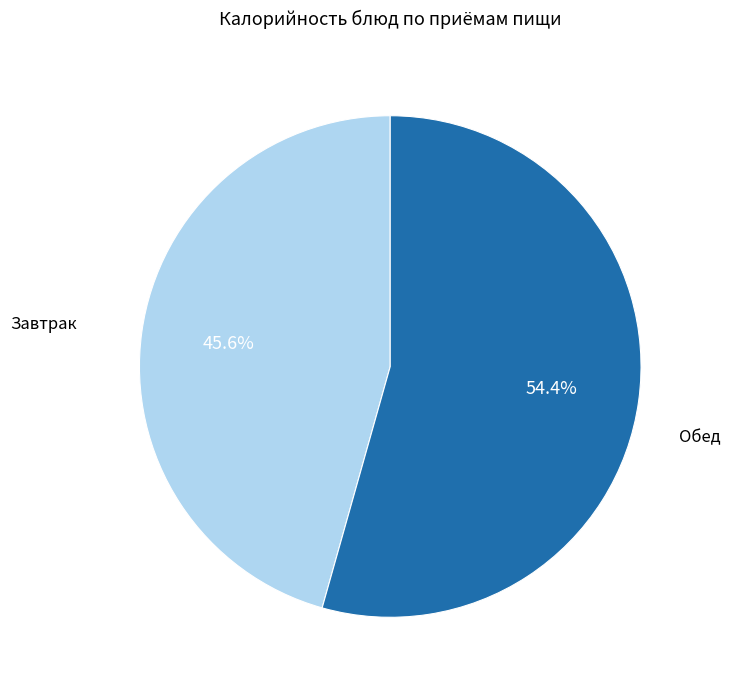

How many segments does this pie chart have?

2